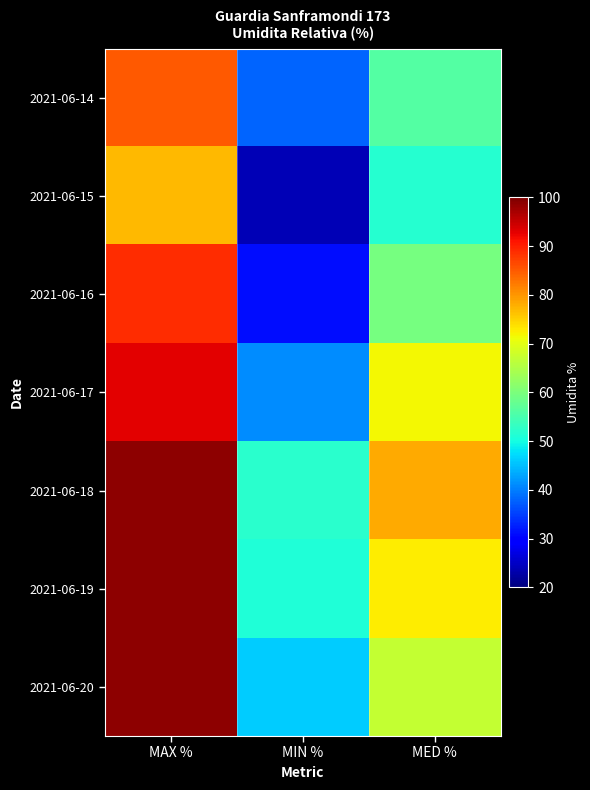

What is the spread (max minus min) of values at MAX %?

22.0